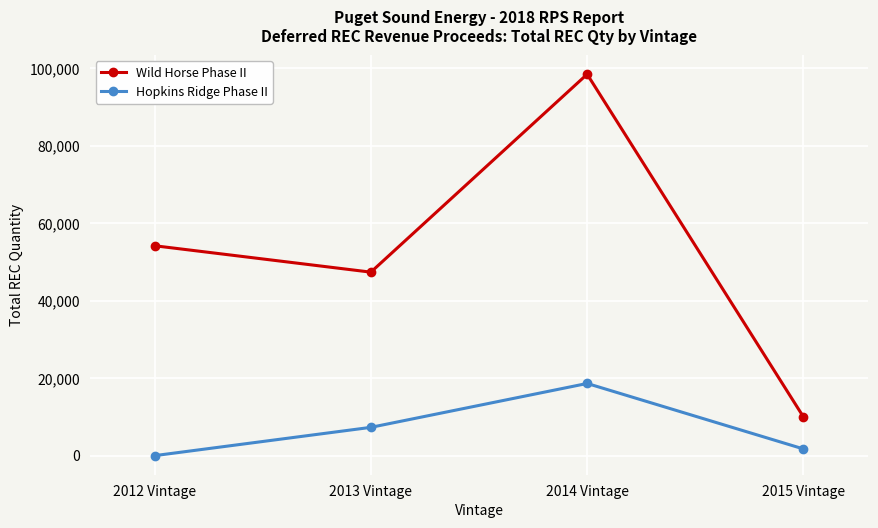

What is the spread (max minus min) of values at 2014 Vintage?

79855